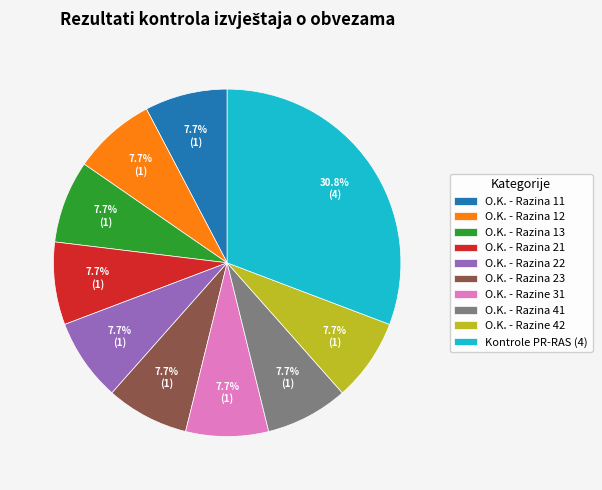

What portion of the pie excludes O.K. - Razina 41?

92.3%